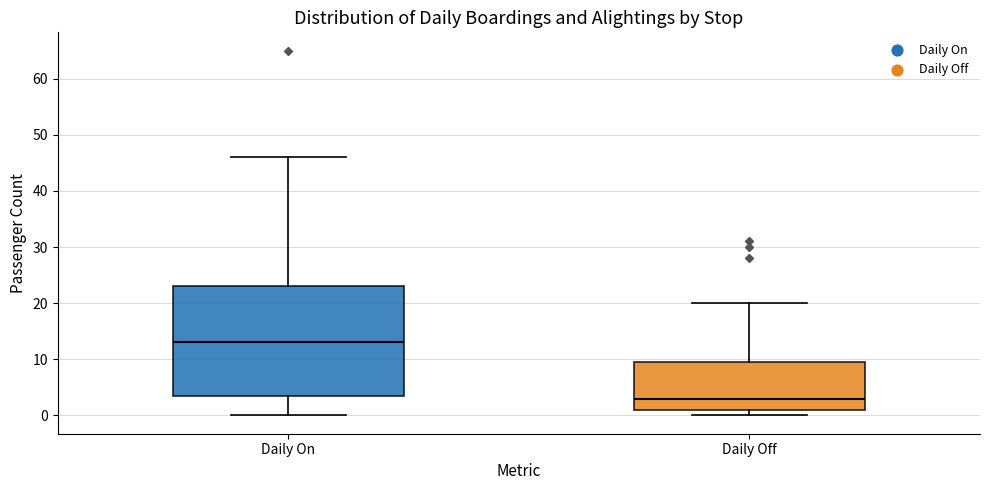

Reading left to right, transcribe this box plot: for each box, give where its median line is, the range the box spans, and where its two whiskers end, as read against the y-axis. The values are not printed on the chart, so give them approximately, as read against the axis.

Daily On: median 13, box 4 to 23, whiskers 0 to 46
Daily Off: median 3, box 1 to 10, whiskers 0 to 20